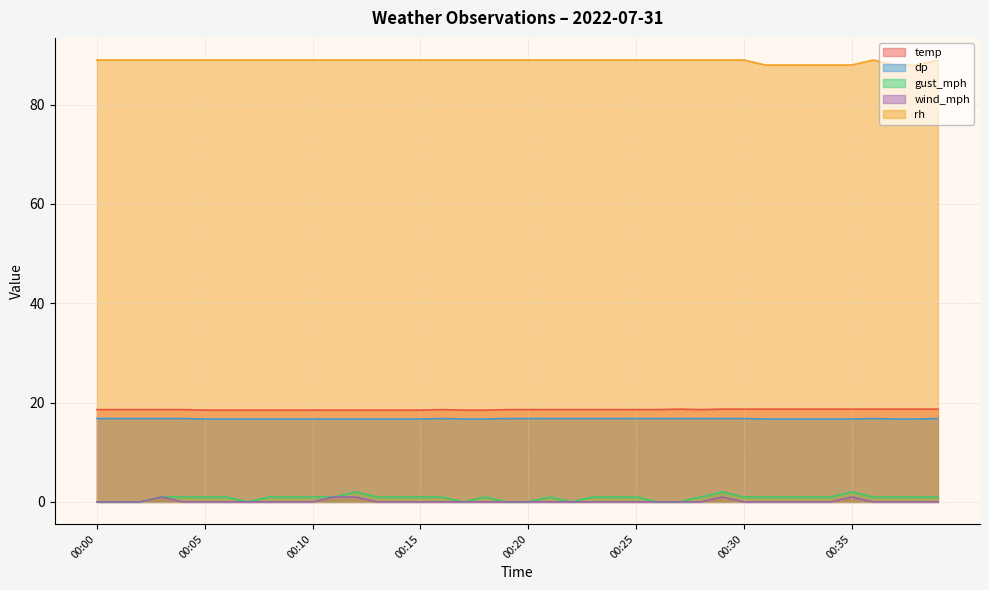

What are all the series names shown in the legend?

temp, dp, gust_mph, wind_mph, rh